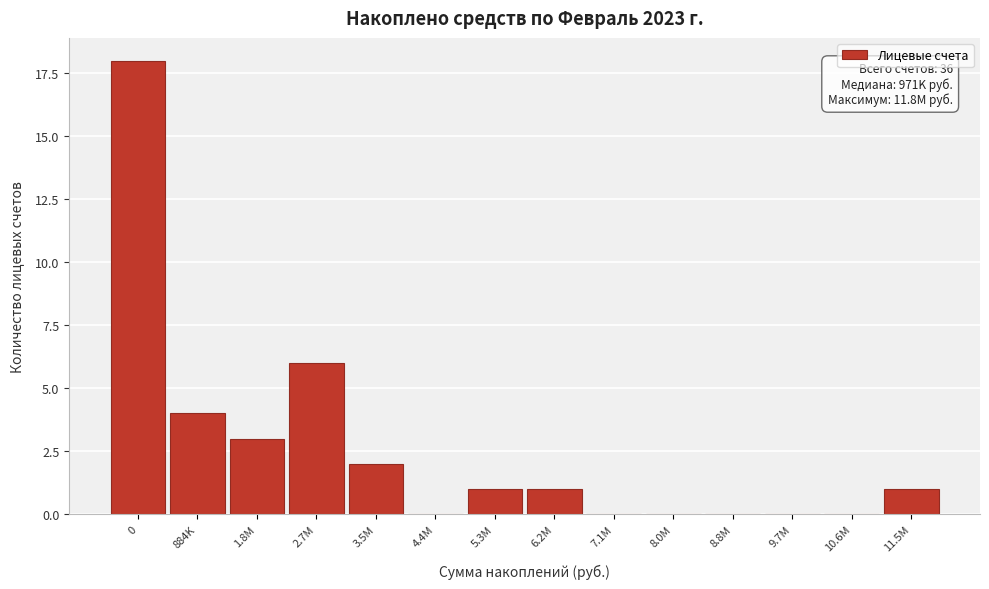

Reading left to right, what are all the values shown in this chart?

0=18	884K=4	1.8M=3	2.7M=6	3.5M=2	4.4M=0	5.3M=1	6.2M=1	7.1M=0	8.0M=0	8.8M=0	9.7M=0	10.6M=0	11.5M=1